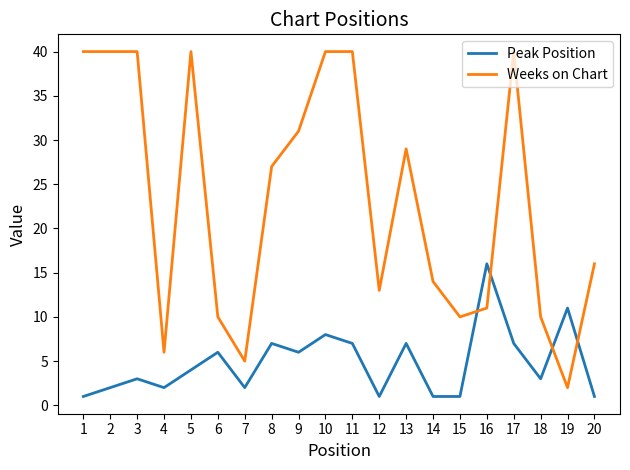

List the series in order of their overall mean, highest first.

Weeks on Chart, Peak Position